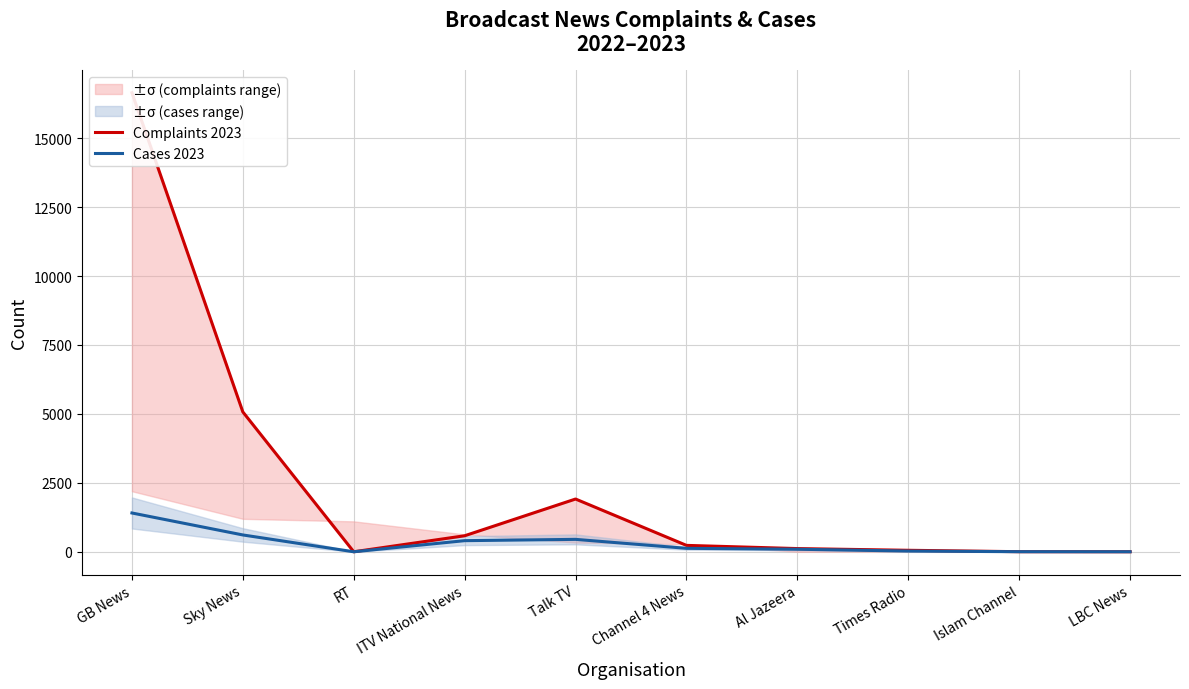

Reading left to right, list all the values displayed in this chart.

Complaints 2023: GB News=16646	Sky News=5072	RT=0	ITV National News=581	Talk TV=1913	Channel 4 News=232	Al Jazeera=116	Times Radio=54	Islam Channel=3	LBC News=1
Cases 2023: GB News=1407	Sky News=610	RT=0	ITV National News=403	Talk TV=450	Channel 4 News=125	Al Jazeera=92	Times Radio=26	Islam Channel=3	LBC News=1